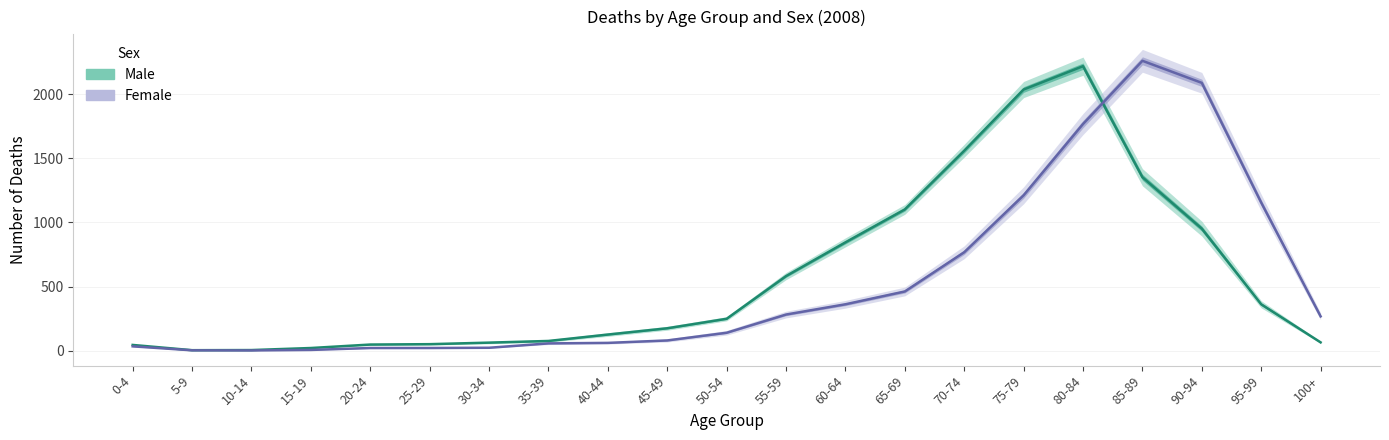

True or false: Female has a value of 268 at 100+.

True